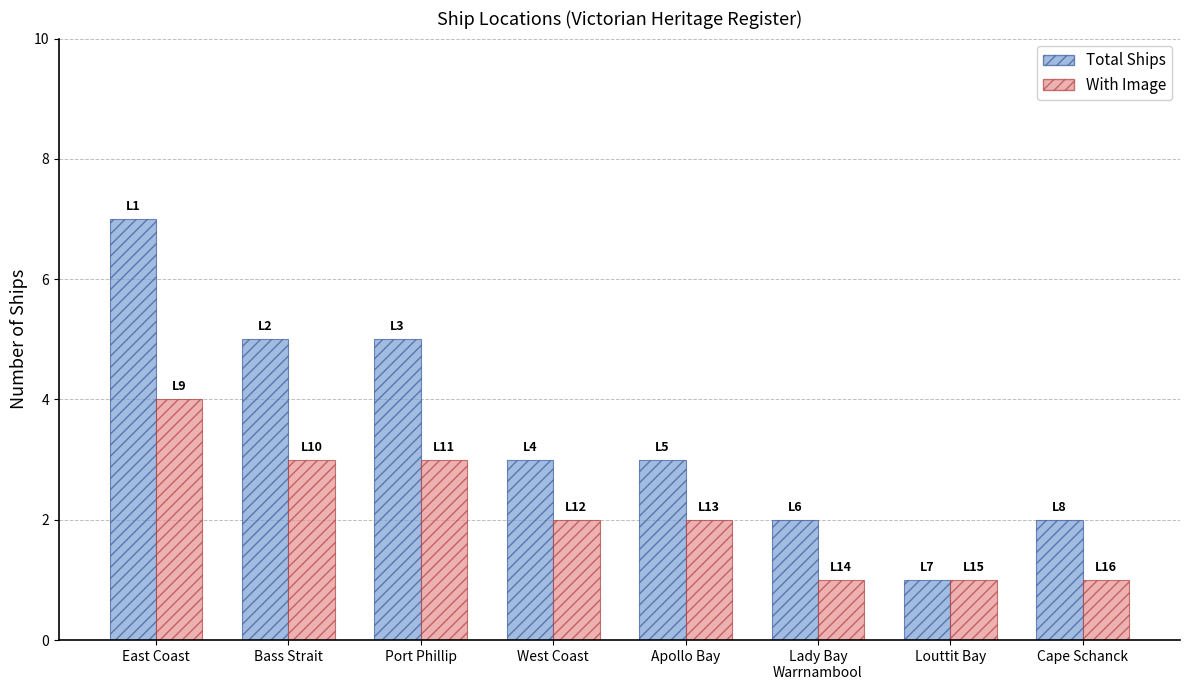

True or false: With Image has a value of 1 at Louttit Bay.

True